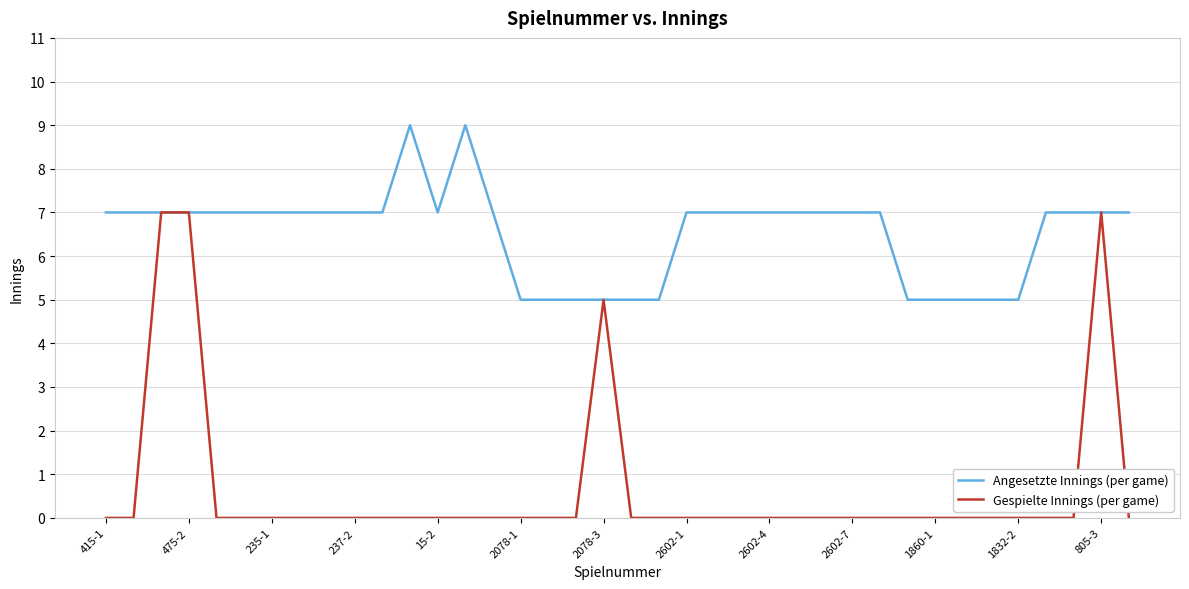

Which series has the largest range (max minus min)?

Gespielte Innings (per game)